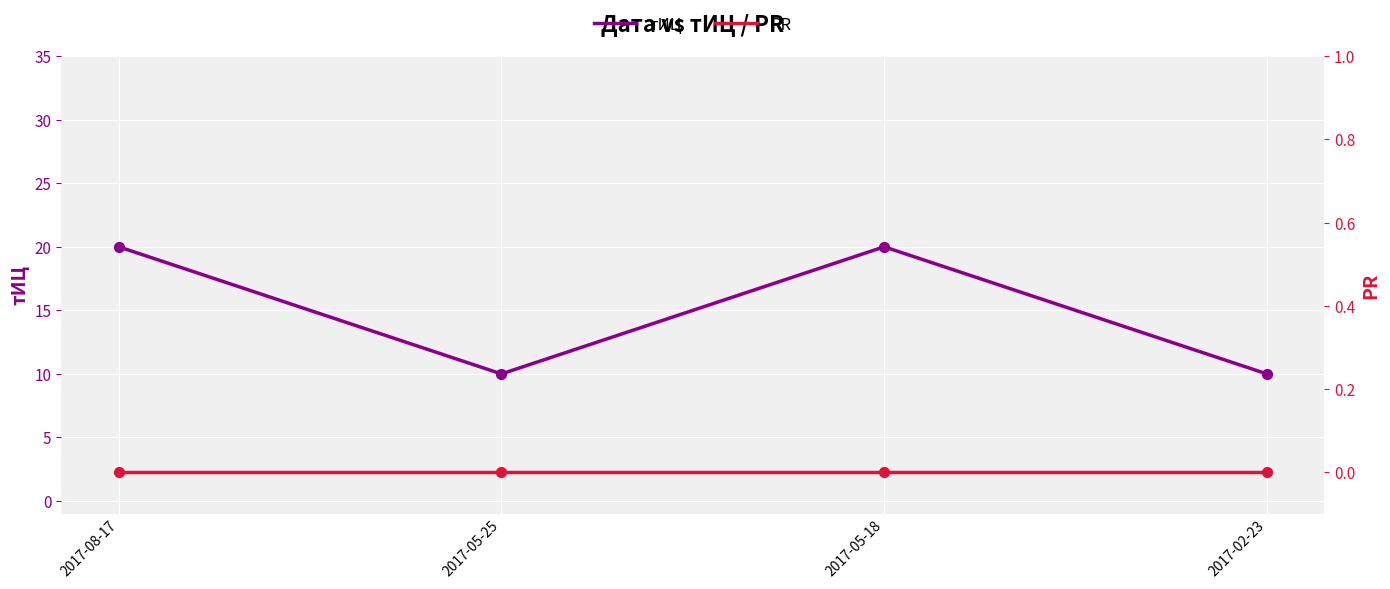

What are all the series names shown in the legend?

тИЦ, PR